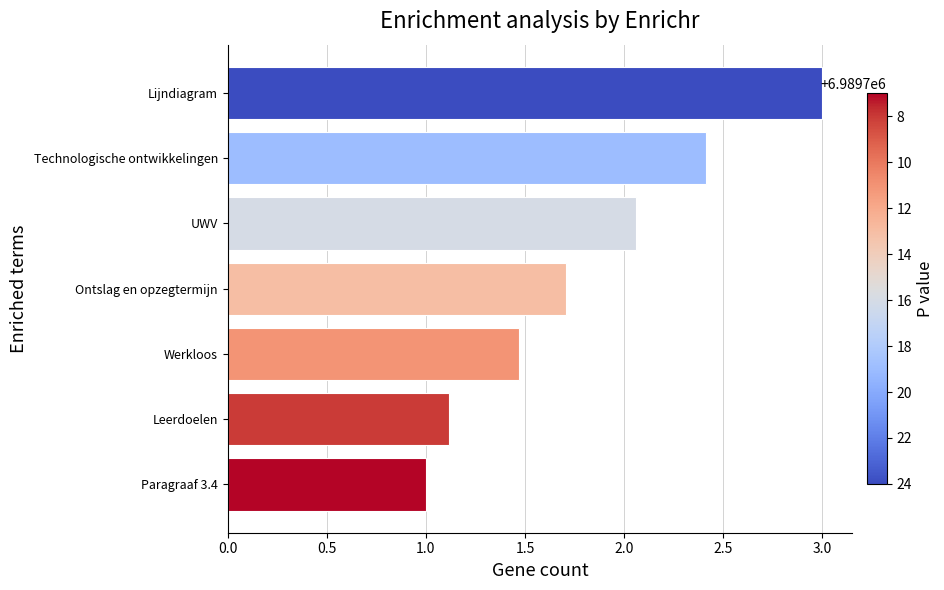

How many data points are above 1?

6